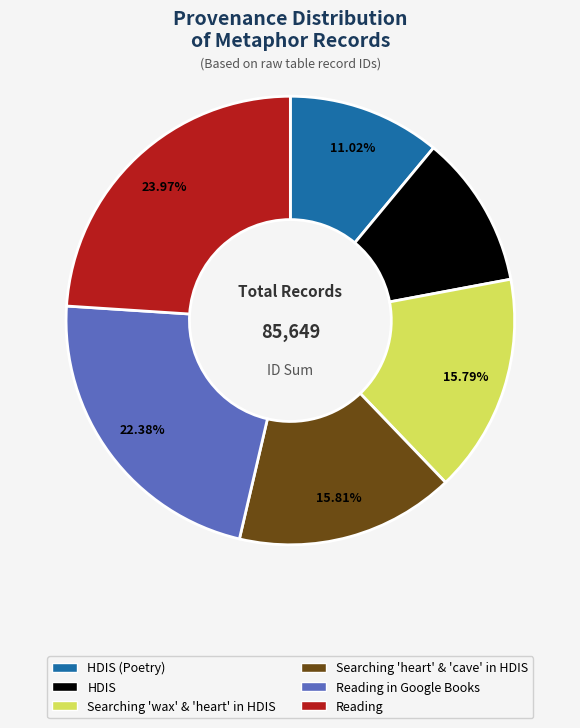

Does any single category account for the majority?

No